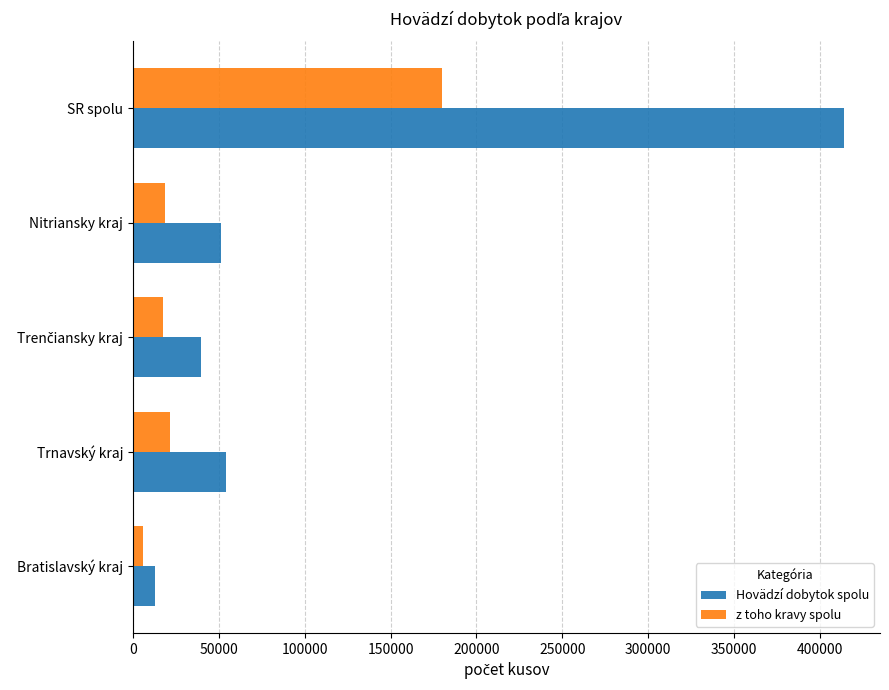

How many series are shown in this chart?

2